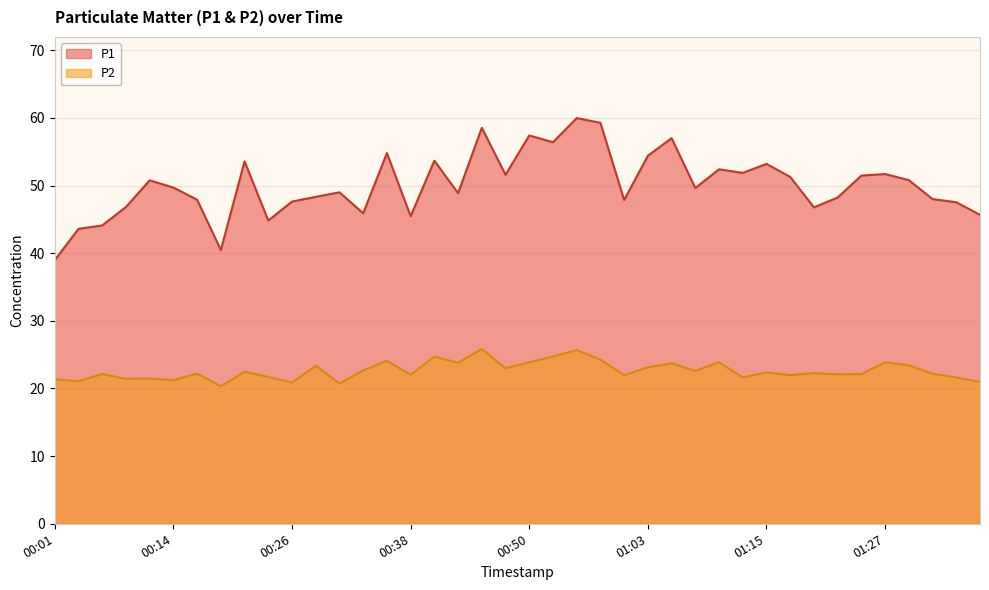

What position from the left is 00:48?

20